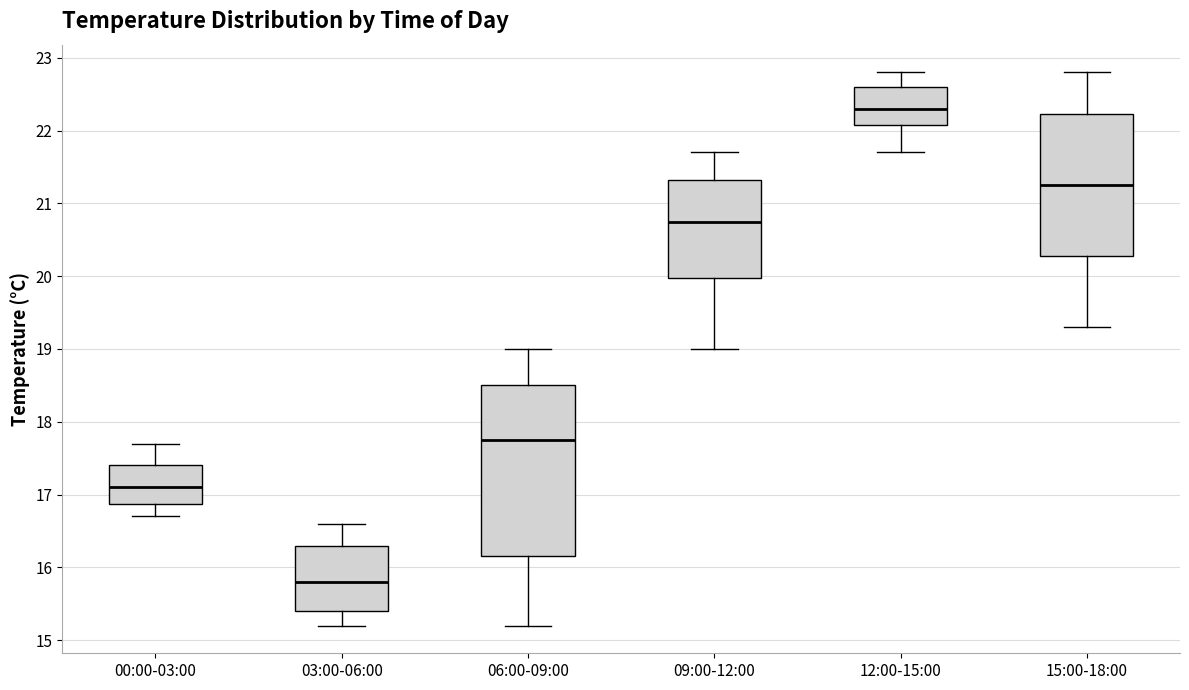

Reading left to right, read every box against the y-axis: the position of its median line, the range the box covers, and the ends of its whiskers. The values are not printed on the chart, so give them approximately, as read against the axis.

00:00-03:00: median 17.1, box 16.9 to 17.4, whiskers 16.7 to 17.7
03:00-06:00: median 15.8, box 15.4 to 16.3, whiskers 15.2 to 16.6
06:00-09:00: median 17.8, box 16.2 to 18.5, whiskers 15.2 to 19.0
09:00-12:00: median 20.8, box 20.0 to 21.3, whiskers 19.0 to 21.7
12:00-15:00: median 22.3, box 22.1 to 22.6, whiskers 21.7 to 22.8
15:00-18:00: median 21.3, box 20.3 to 22.2, whiskers 19.3 to 22.8